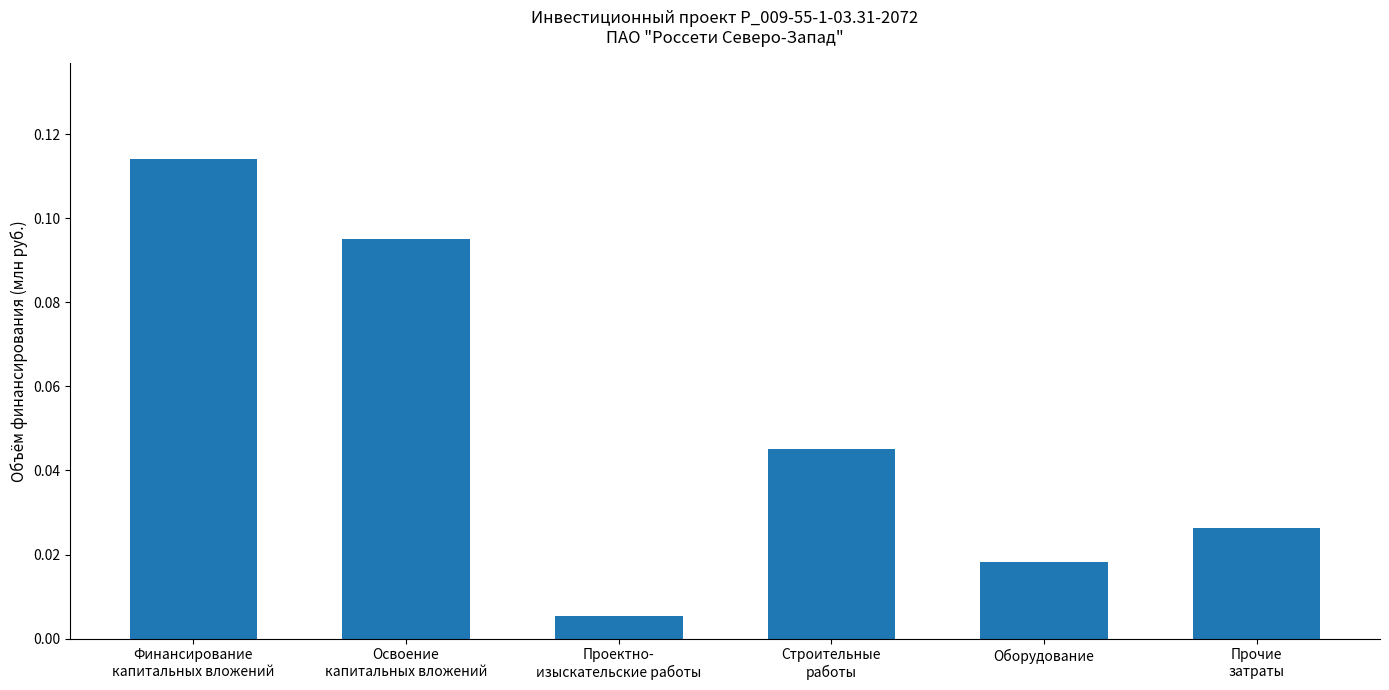

What is the sum of all values?

0.3